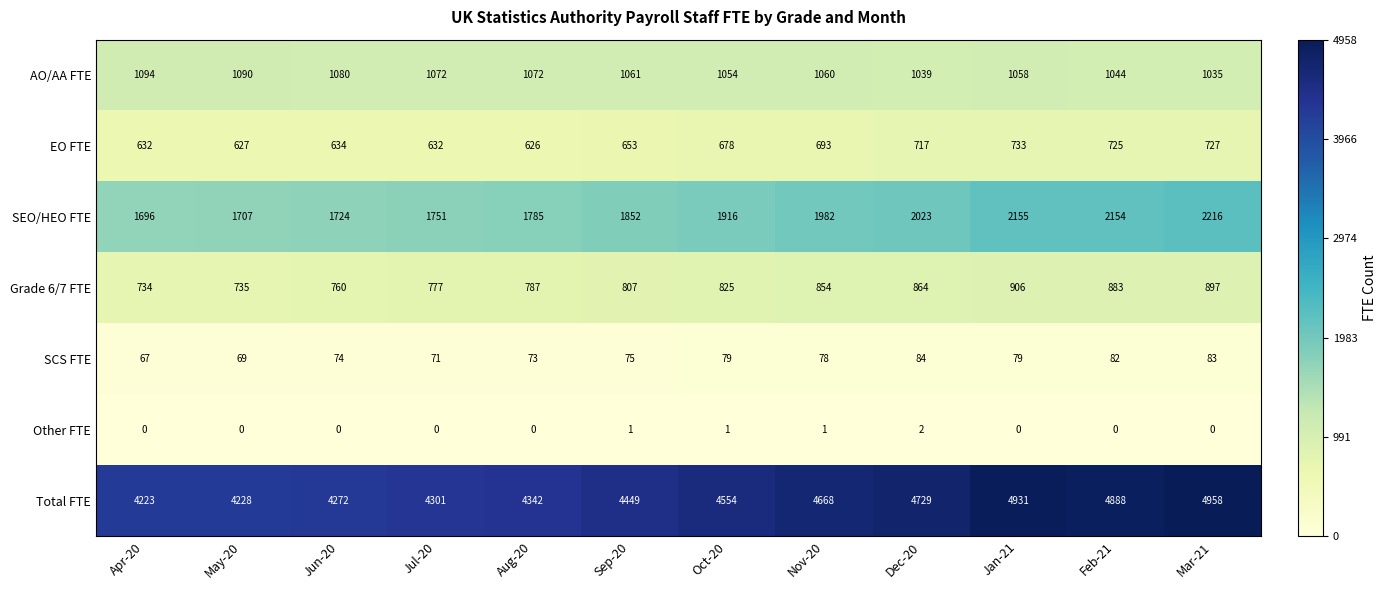

Rank the series by their maximum value, from highest to lowest.

Total FTE, SEO/HEO FTE, AO/AA FTE, Grade 6/7 FTE, EO FTE, SCS FTE, Other FTE